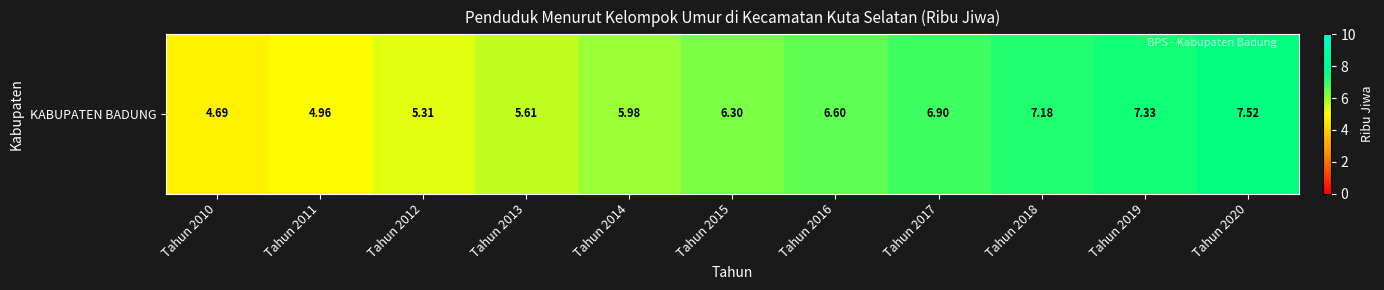

Reading right to left, what are all the values shown in this chart?

Tahun 2020=7.5	Tahun 2019=7.3	Tahun 2018=7.2	Tahun 2017=6.9	Tahun 2016=6.6	Tahun 2015=6.3	Tahun 2014=6.0	Tahun 2013=5.6	Tahun 2012=5.3	Tahun 2011=5.0	Tahun 2010=4.7